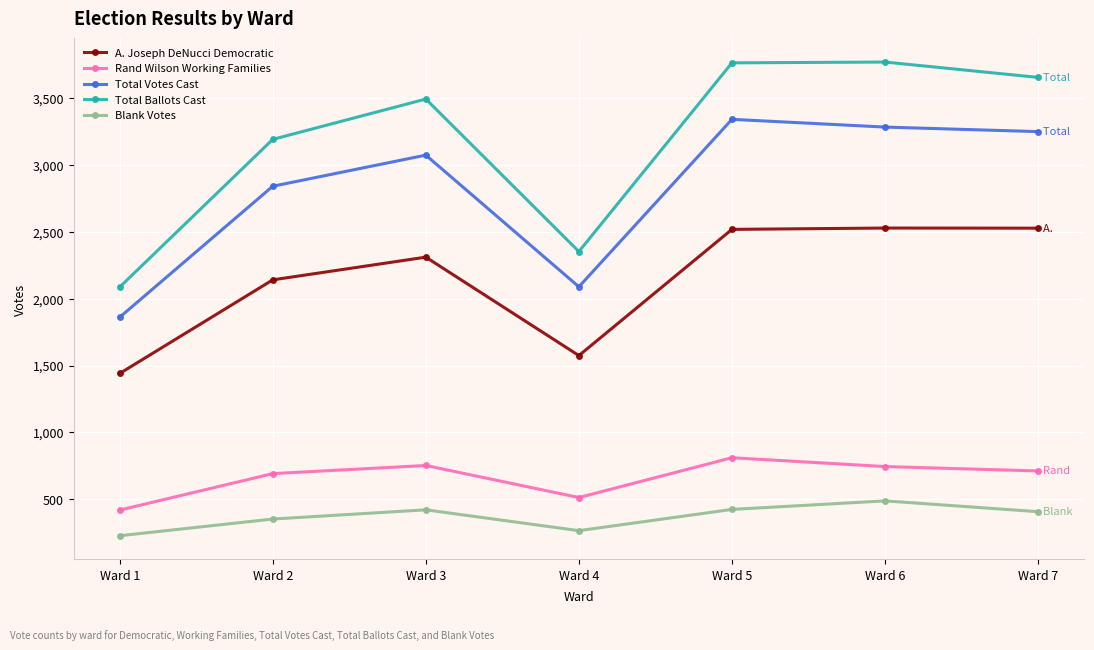

Which series changed the most between Ward 4 and Ward 6?

Total Ballots Cast